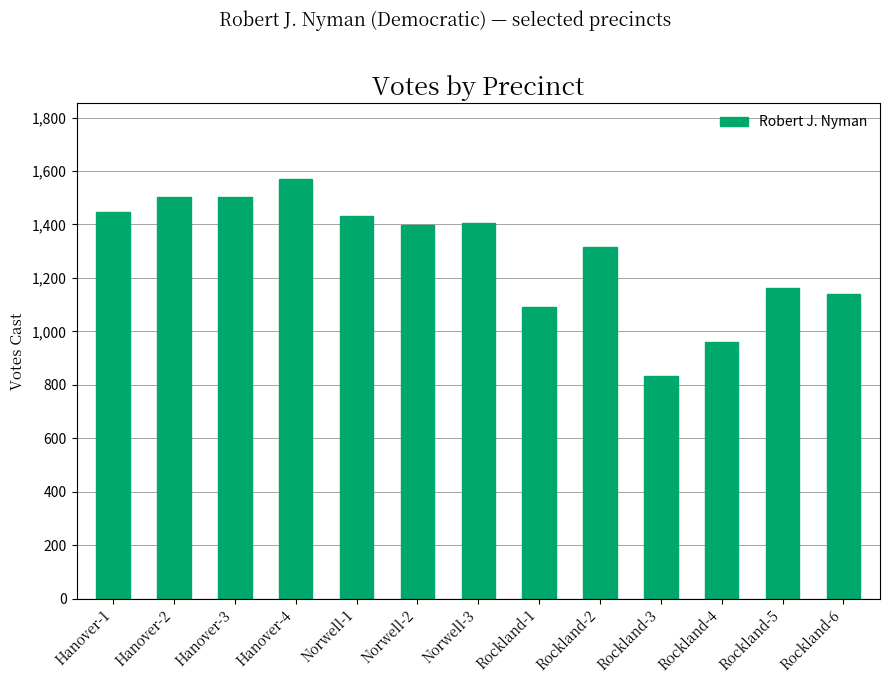

What is the label of the 3rd bar from the right?

Rockland-4